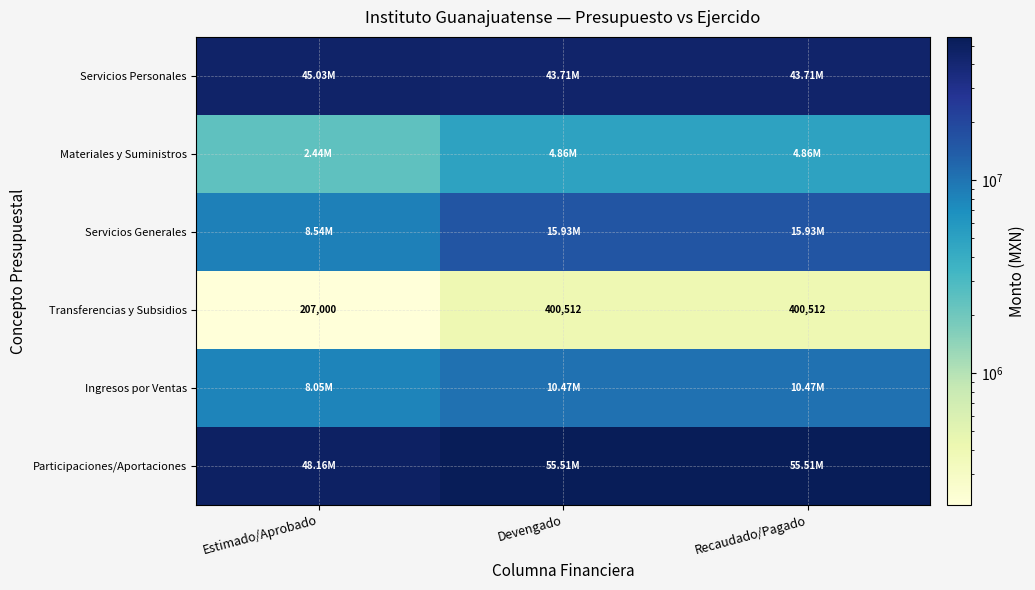

What is the total value across all series at Devengado?

130864197.6